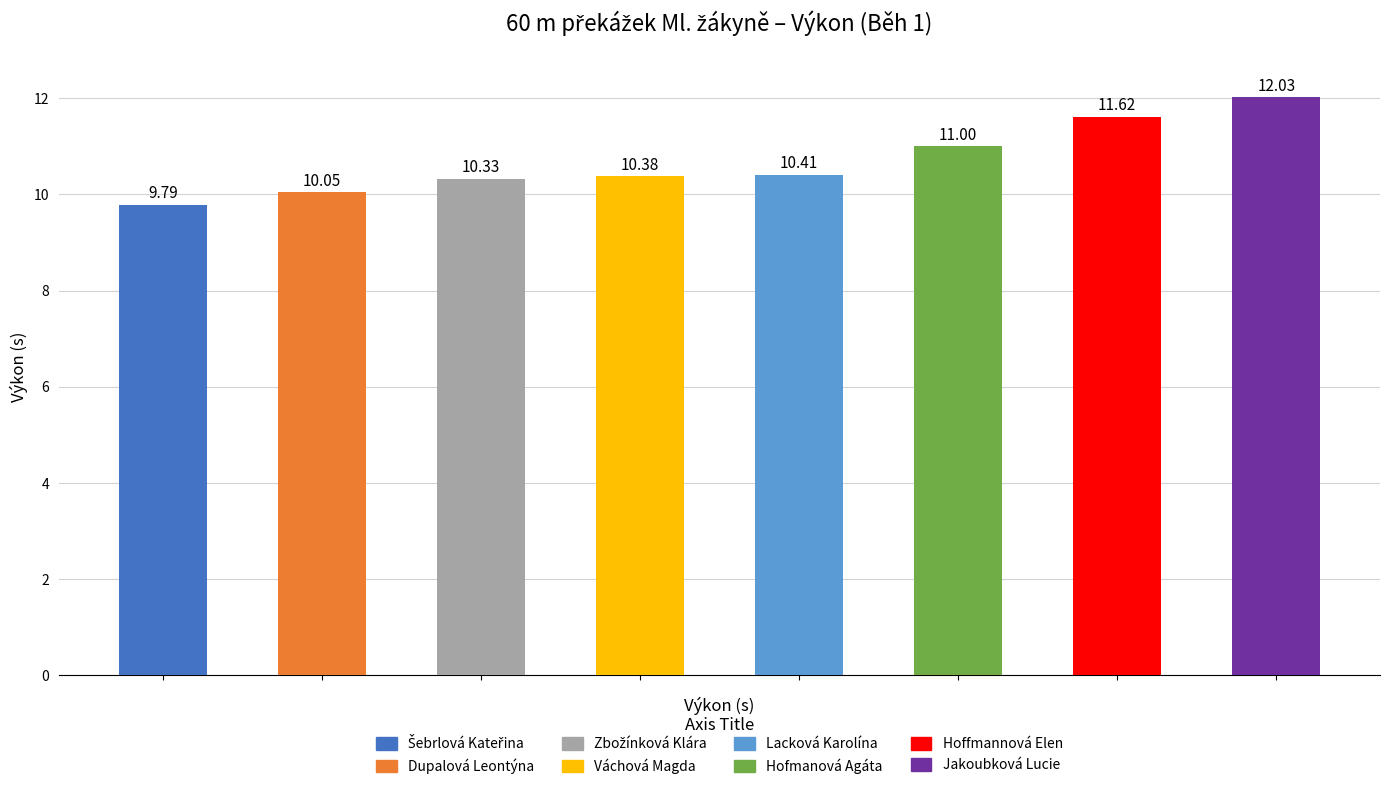

List the labels in order of value, smallest first.

Šebrlová Kateřina, Dupalová Leontýna, Zbožínková Klára, Váchová Magda, Lacková Karolína, Hofmanová Agáta, Hoffmannová Elen, Jakoubková Lucie